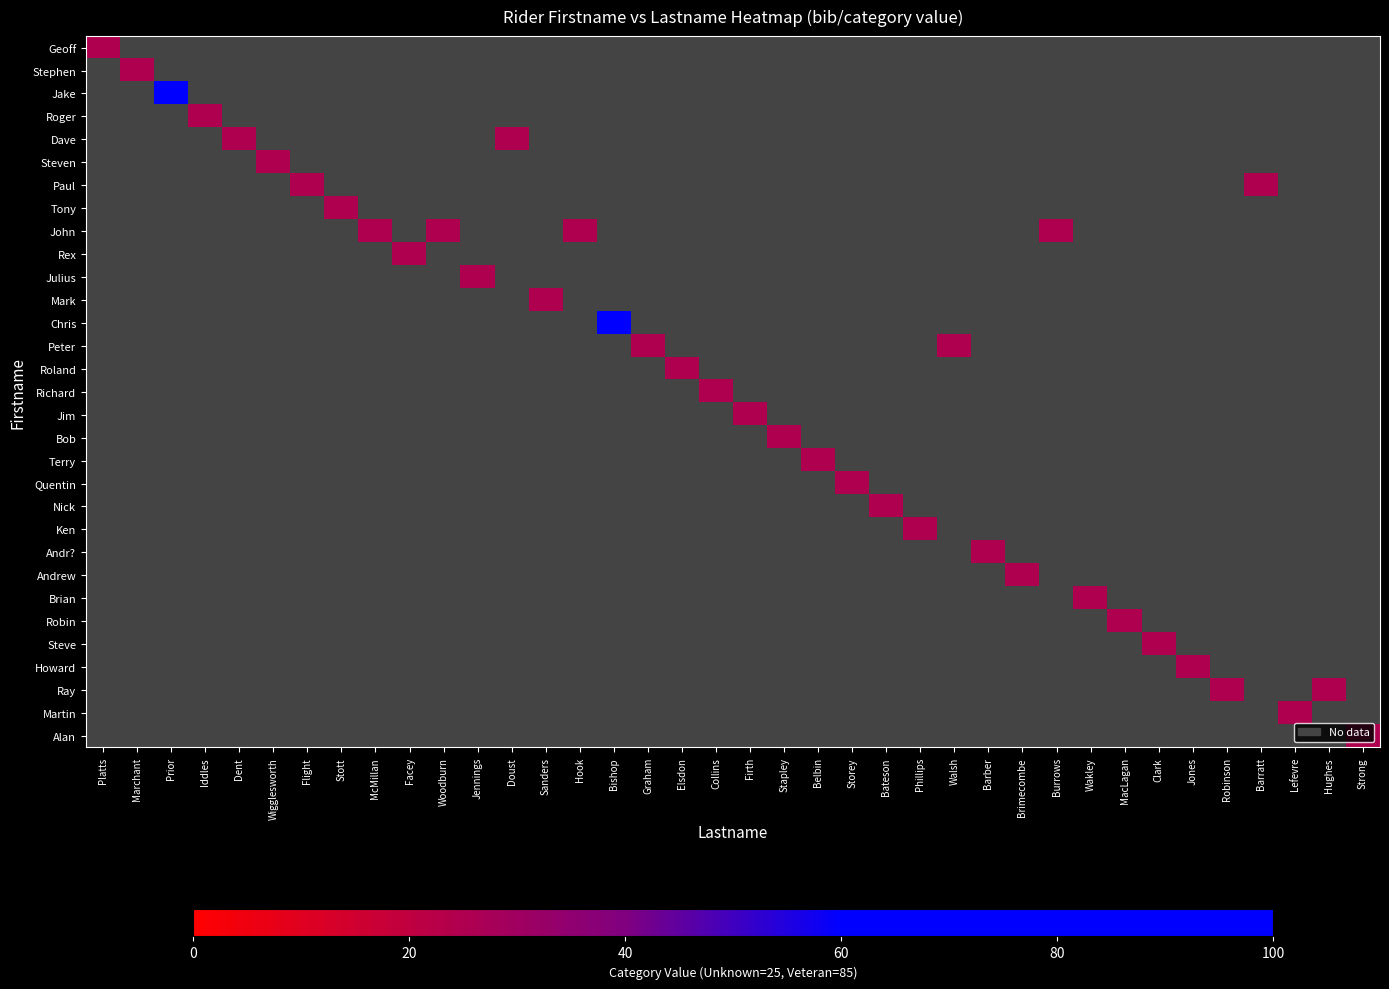

Which has a higher value, Firth or Sanders?

Sanders